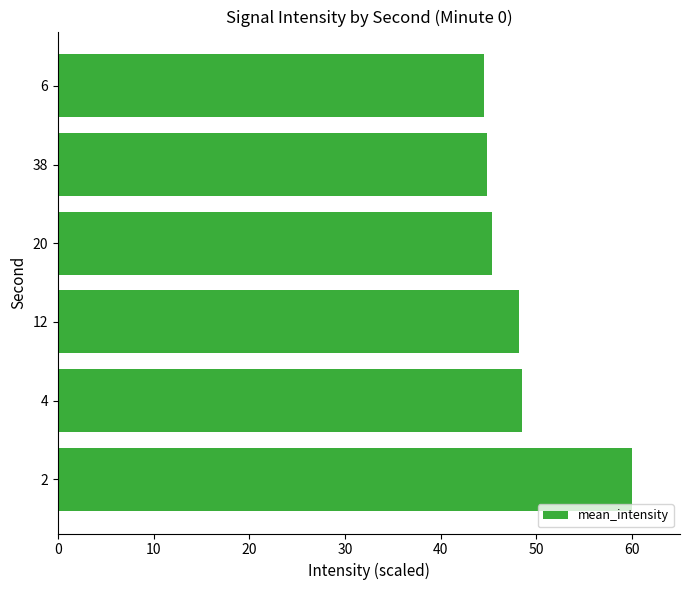

Approximately how many times larger is the value at 2 compared to 6?

1.3